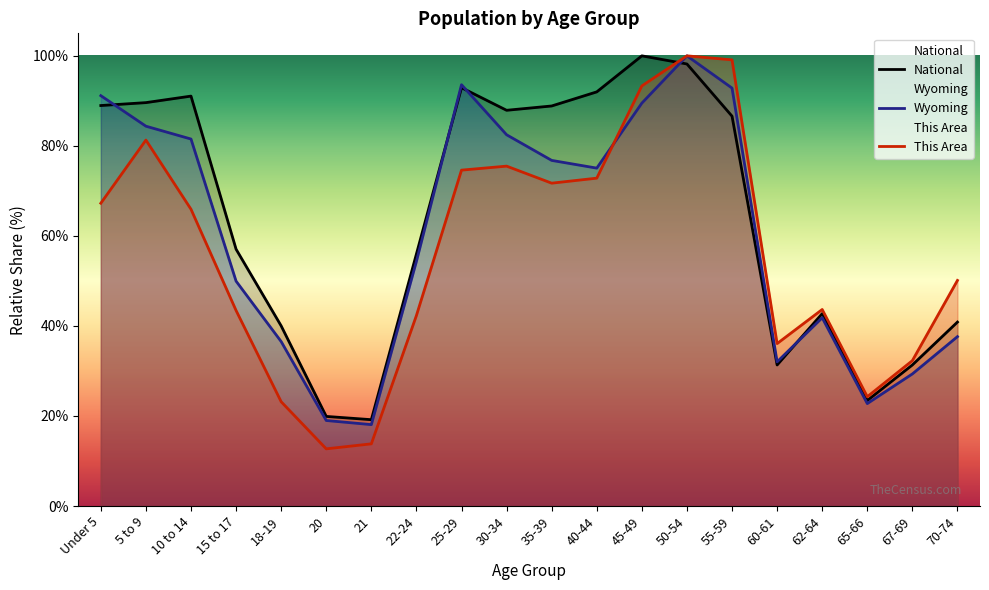

The value of This Area at 20 is 16.5. True or false?

False